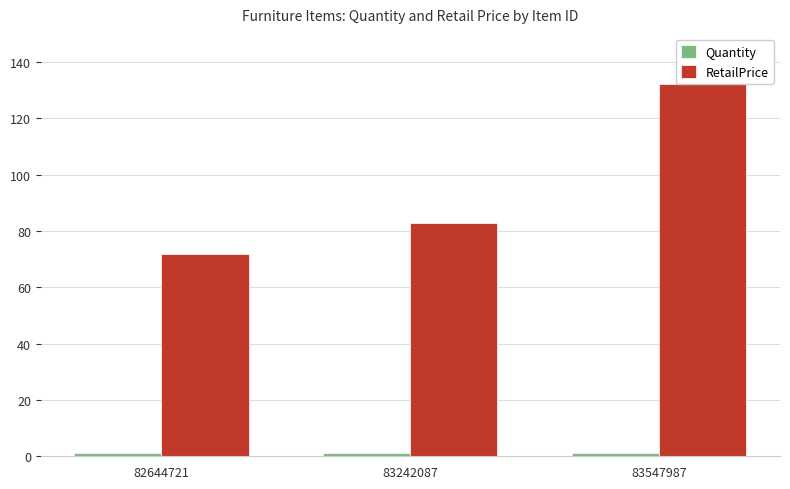

How many data points does each series have?

3